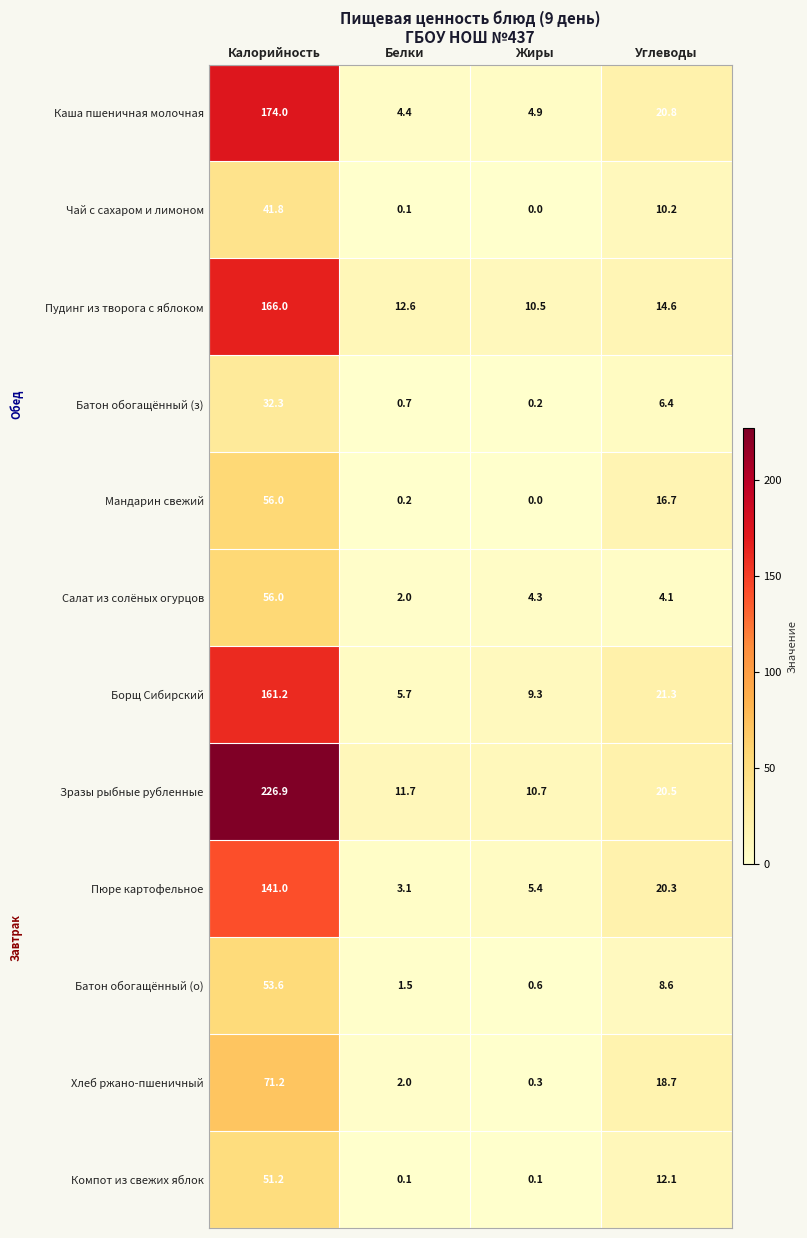

How many series are shown in this chart?

12